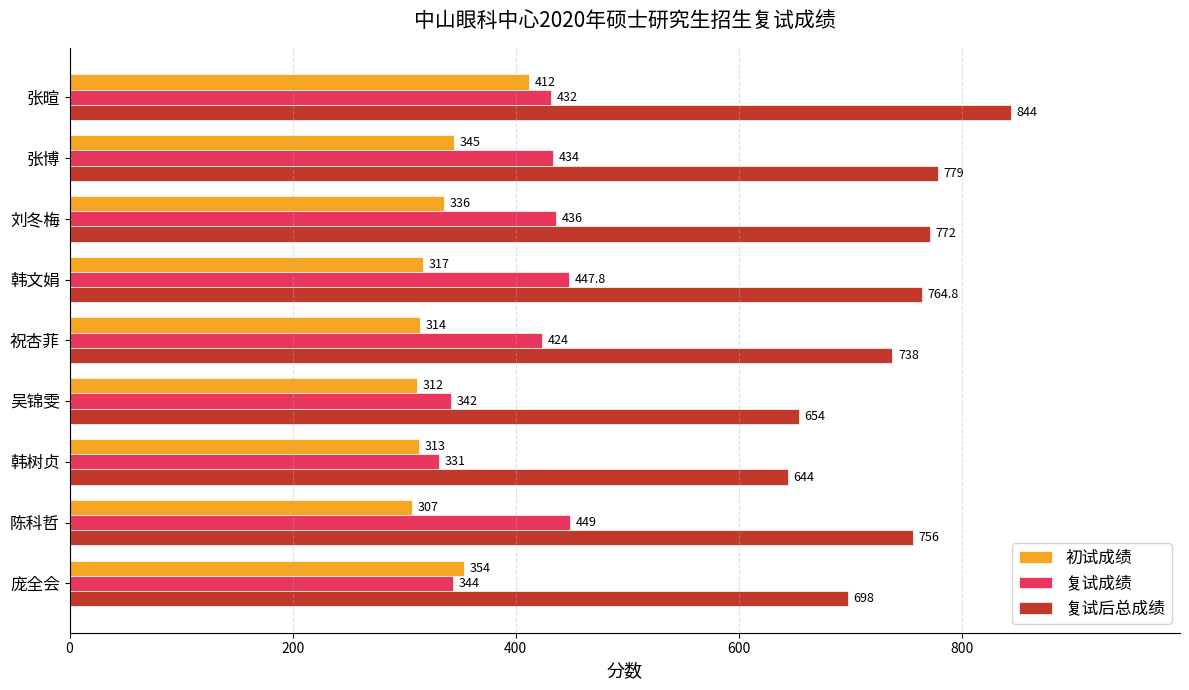

Rank the series by their maximum value, from highest to lowest.

复试后总成绩, 复试成绩, 初试成绩